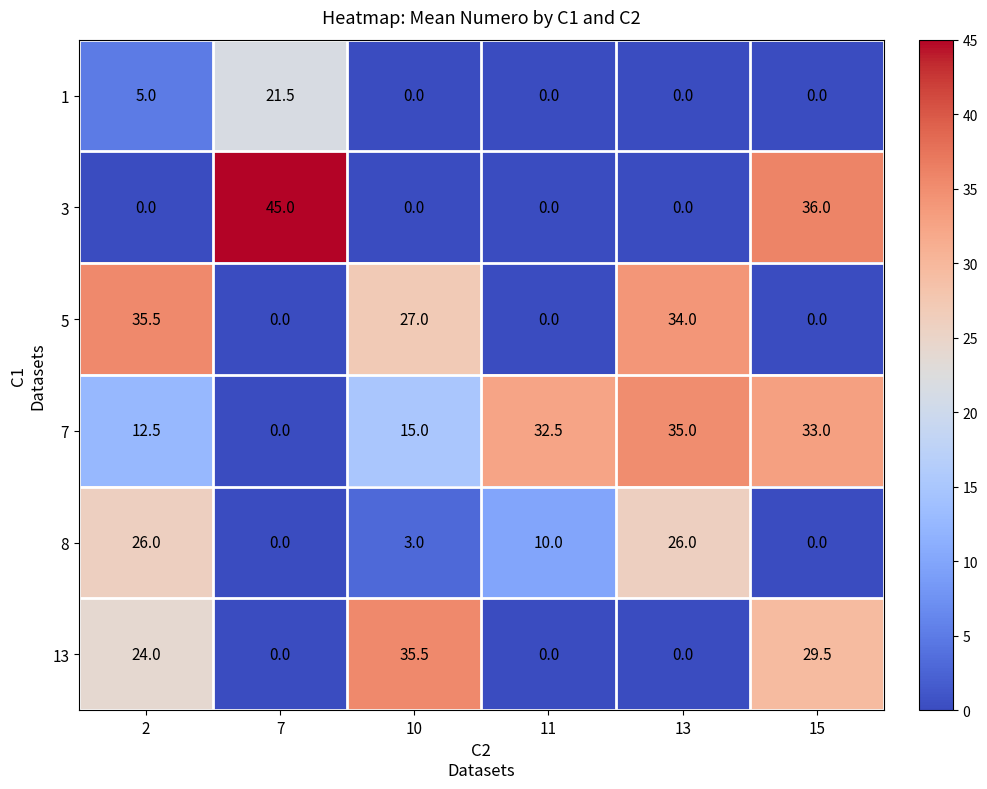

At which category is the sum across all series the highest?

2